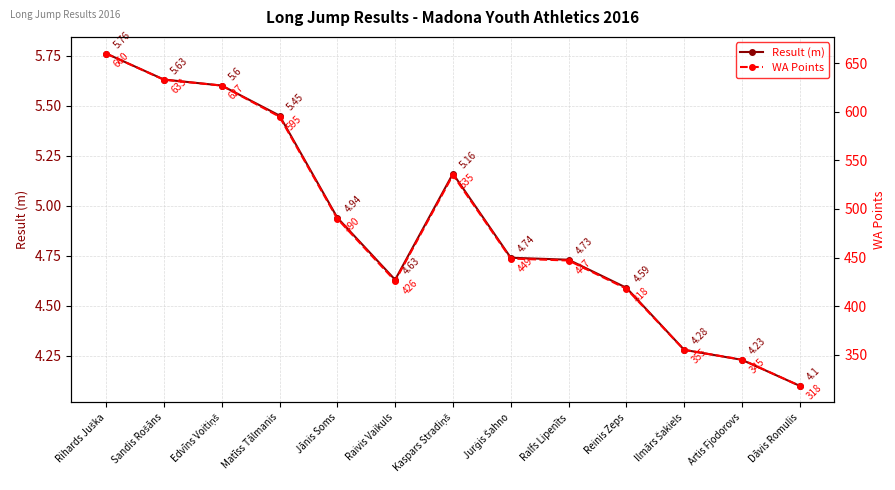

How many lines are shown in the chart?

2